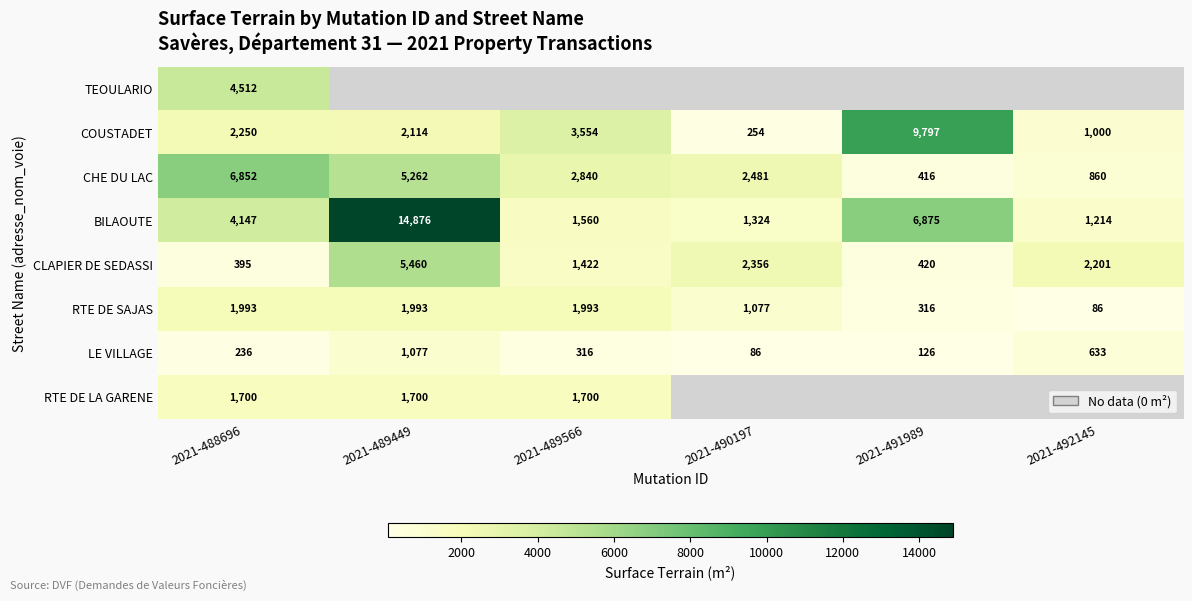

Is the value of BILAOUTE at 2021-488696 greater than the value of CLAPIER DE SEDASSI at 2021-490197?

Yes